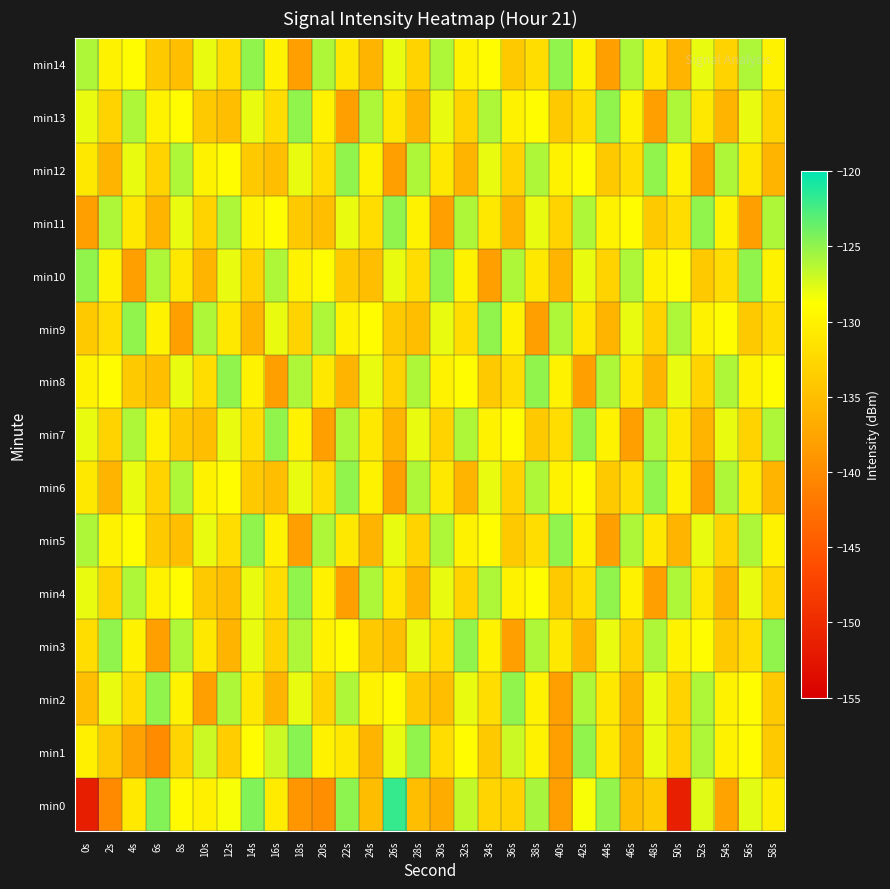

Reading right to left, what are all the values shown in this chart?

min0: 58s=-130.5	56s=-127.9	54s=-137.7	52s=-127.7	50s=-151.4	48s=-134.0	46s=-135.2	44s=-125.1	42s=-128.5	40s=-138.2	38s=-125.7	36s=-133.2	34s=-132.9	32s=-126.7	30s=-136.9	28s=-135.0	26s=-121.9	24s=-135.1	22s=-124.9	20s=-139.8	18s=-139.0	16s=-130.7	14s=-124.5	12s=-128.5	10s=-130.2	8s=-129.2	6s=-124.6	4s=-130.8	2s=-140.1	0s=-151.5
min1: 58s=-134.0	56s=-129.0	54s=-130.0	52s=-126.0	50s=-133.0	48s=-128.0	46s=-136.0	44s=-131.0	42s=-125.0	40s=-138.0	38s=-130.0	36s=-127.0	34s=-134.0	32s=-129.0	30s=-132.0	28s=-125.0	26s=-128.0	24s=-136.0	22s=-131.0	20s=-130.0	18s=-124.8	16s=-127.0	14s=-129.1	12s=-133.6	10s=-127.0	8s=-133.0	6s=-140.0	4s=-137.9	2s=-134.0	0s=-130.2
min2: 58s=-134.0	56s=-129.0	54s=-130.0	52s=-126.0	50s=-133.0	48s=-128.0	46s=-136.0	44s=-131.0	42s=-126.0	40s=-138.0	38s=-130.0	36s=-125.0	34s=-132.0	32s=-128.0	30s=-135.0	28s=-134.0	26s=-129.0	24s=-130.0	22s=-126.0	20s=-133.0	18s=-128.0	16s=-136.0	14s=-131.0	12s=-126.0	10s=-138.0	8s=-130.0	6s=-125.0	4s=-132.0	2s=-128.0	0s=-135.0
min3: 58s=-125.0	56s=-132.0	54s=-134.0	52s=-129.0	50s=-130.0	48s=-126.0	46s=-133.0	44s=-128.0	42s=-136.0	40s=-131.0	38s=-126.0	36s=-138.0	34s=-130.0	32s=-125.0	30s=-132.0	28s=-128.0	26s=-135.0	24s=-134.0	22s=-129.0	20s=-130.0	18s=-126.0	16s=-133.0	14s=-128.0	12s=-136.0	10s=-131.0	8s=-126.0	6s=-138.0	4s=-130.0	2s=-125.0	0s=-132.0
min4: 58s=-133.0	56s=-128.0	54s=-136.0	52s=-131.0	50s=-126.0	48s=-138.0	46s=-130.0	44s=-125.0	42s=-132.0	40s=-134.0	38s=-129.0	36s=-130.0	34s=-126.0	32s=-133.0	30s=-128.0	28s=-136.0	26s=-131.0	24s=-126.0	22s=-138.0	20s=-130.0	18s=-125.0	16s=-132.0	14s=-128.0	12s=-135.0	10s=-134.0	8s=-129.0	6s=-130.0	4s=-126.0	2s=-133.0	0s=-128.0
min5: 58s=-130.0	56s=-126.0	54s=-133.0	52s=-128.0	50s=-136.0	48s=-131.0	46s=-126.0	44s=-138.0	42s=-130.0	40s=-125.0	38s=-132.0	36s=-134.0	34s=-129.0	32s=-130.0	30s=-126.0	28s=-133.0	26s=-128.0	24s=-136.0	22s=-131.0	20s=-126.0	18s=-138.0	16s=-130.0	14s=-125.0	12s=-132.0	10s=-128.0	8s=-135.0	6s=-134.0	4s=-129.0	2s=-130.0	0s=-126.0
min6: 58s=-136.0	56s=-131.0	54s=-126.0	52s=-138.0	50s=-130.0	48s=-125.0	46s=-132.0	44s=-134.0	42s=-129.0	40s=-130.0	38s=-126.0	36s=-133.0	34s=-128.0	32s=-136.0	30s=-131.0	28s=-126.0	26s=-138.0	24s=-130.0	22s=-125.0	20s=-132.0	18s=-128.0	16s=-135.0	14s=-134.0	12s=-129.0	10s=-130.0	8s=-126.0	6s=-133.0	4s=-128.0	2s=-136.0	0s=-131.0
min7: 58s=-126.0	56s=-133.0	54s=-128.0	52s=-136.0	50s=-131.0	48s=-126.0	46s=-138.0	44s=-130.0	42s=-125.0	40s=-132.0	38s=-134.0	36s=-129.0	34s=-130.0	32s=-126.0	30s=-133.0	28s=-128.0	26s=-136.0	24s=-131.0	22s=-126.0	20s=-138.0	18s=-130.0	16s=-125.0	14s=-132.0	12s=-128.0	10s=-135.0	8s=-134.0	6s=-130.0	4s=-126.0	2s=-133.0	0s=-128.0
min8: 58s=-129.0	56s=-130.0	54s=-126.0	52s=-133.0	50s=-128.0	48s=-136.0	46s=-131.0	44s=-126.0	42s=-138.0	40s=-130.0	38s=-125.0	36s=-132.0	34s=-134.0	32s=-129.0	30s=-130.0	28s=-126.0	26s=-133.0	24s=-128.0	22s=-136.0	20s=-131.0	18s=-126.0	16s=-138.0	14s=-130.0	12s=-125.0	10s=-132.0	8s=-128.0	6s=-135.0	4s=-134.0	2s=-129.0	0s=-130.0
min9: 58s=-132.0	56s=-134.0	54s=-129.0	52s=-130.0	50s=-126.0	48s=-133.0	46s=-128.0	44s=-136.0	42s=-131.0	40s=-126.0	38s=-138.0	36s=-130.0	34s=-125.0	32s=-132.0	30s=-128.0	28s=-135.0	26s=-134.0	24s=-129.0	22s=-130.0	20s=-126.0	18s=-133.0	16s=-128.0	14s=-136.0	12s=-131.0	10s=-126.0	8s=-138.0	6s=-130.0	4s=-125.0	2s=-132.0	0s=-134.0
min10: 58s=-130.0	56s=-125.0	54s=-132.0	52s=-134.0	50s=-129.0	48s=-130.0	46s=-126.0	44s=-133.0	42s=-128.0	40s=-136.0	38s=-131.0	36s=-126.0	34s=-138.0	32s=-130.0	30s=-125.0	28s=-132.0	26s=-128.0	24s=-135.0	22s=-134.0	20s=-129.0	18s=-130.0	16s=-126.0	14s=-133.0	12s=-128.0	10s=-136.0	8s=-131.0	6s=-126.0	4s=-138.0	2s=-130.0	0s=-125.0
min11: 58s=-126.0	56s=-138.0	54s=-130.0	52s=-125.0	50s=-132.0	48s=-134.0	46s=-129.0	44s=-130.0	42s=-126.0	40s=-133.0	38s=-128.0	36s=-136.0	34s=-131.0	32s=-126.0	30s=-138.0	28s=-130.0	26s=-125.0	24s=-132.0	22s=-128.0	20s=-135.0	18s=-134.0	16s=-129.0	14s=-130.0	12s=-126.0	10s=-133.0	8s=-128.0	6s=-136.0	4s=-131.0	2s=-126.0	0s=-138.0
min12: 58s=-136.0	56s=-131.0	54s=-126.0	52s=-138.0	50s=-130.0	48s=-125.0	46s=-132.0	44s=-134.0	42s=-129.0	40s=-130.0	38s=-126.0	36s=-133.0	34s=-128.0	32s=-136.0	30s=-131.0	28s=-126.0	26s=-138.0	24s=-130.0	22s=-125.0	20s=-132.0	18s=-128.0	16s=-135.0	14s=-134.0	12s=-129.0	10s=-130.0	8s=-126.0	6s=-133.0	4s=-128.0	2s=-136.0	0s=-131.0
min13: 58s=-133.0	56s=-128.0	54s=-136.0	52s=-131.0	50s=-126.0	48s=-138.0	46s=-130.0	44s=-125.0	42s=-132.0	40s=-134.0	38s=-129.0	36s=-130.0	34s=-126.0	32s=-133.0	30s=-128.0	28s=-136.0	26s=-131.0	24s=-126.0	22s=-138.0	20s=-130.0	18s=-125.0	16s=-132.0	14s=-128.0	12s=-135.0	10s=-134.0	8s=-129.0	6s=-130.0	4s=-126.0	2s=-133.0	0s=-128.0
min14: 58s=-130.0	56s=-126.0	54s=-133.0	52s=-128.0	50s=-136.0	48s=-131.0	46s=-126.0	44s=-138.0	42s=-130.0	40s=-125.0	38s=-132.0	36s=-134.0	34s=-129.0	32s=-130.0	30s=-126.0	28s=-133.0	26s=-128.0	24s=-136.0	22s=-131.0	20s=-126.0	18s=-138.0	16s=-130.0	14s=-125.0	12s=-132.0	10s=-128.0	8s=-135.0	6s=-134.0	4s=-129.0	2s=-130.0	0s=-126.0